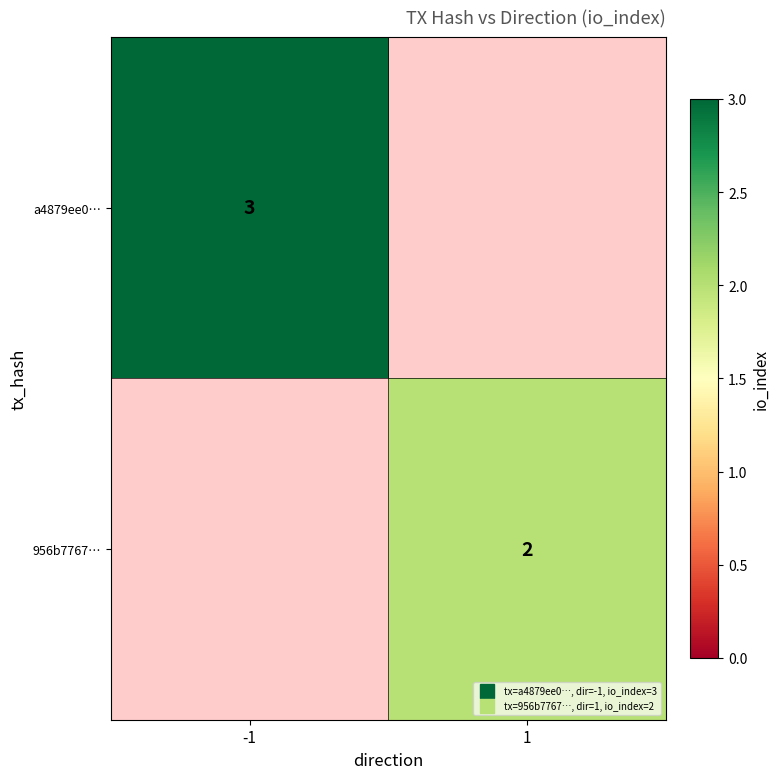

How many data points does each series have?

2